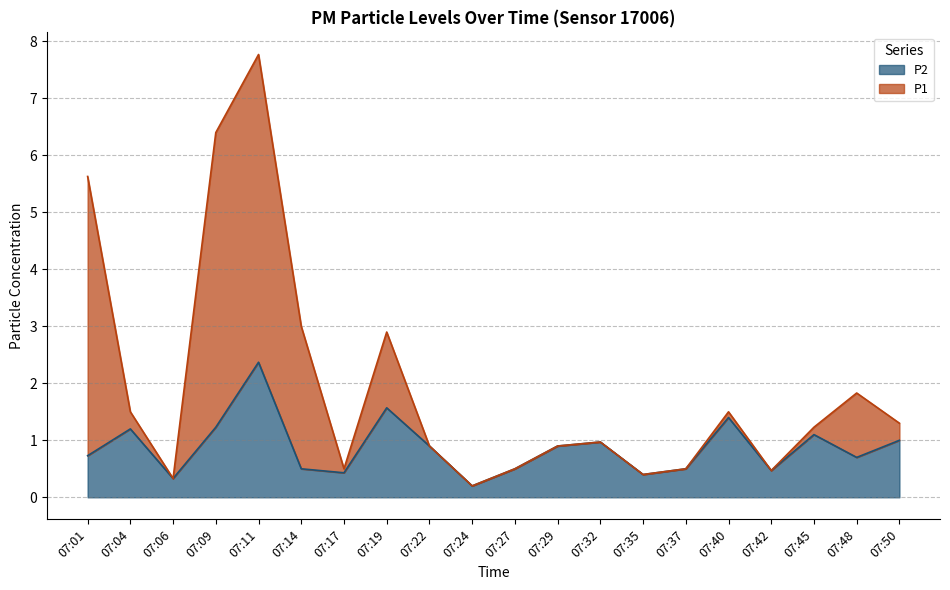

Which series has the widest spread of values?

P1